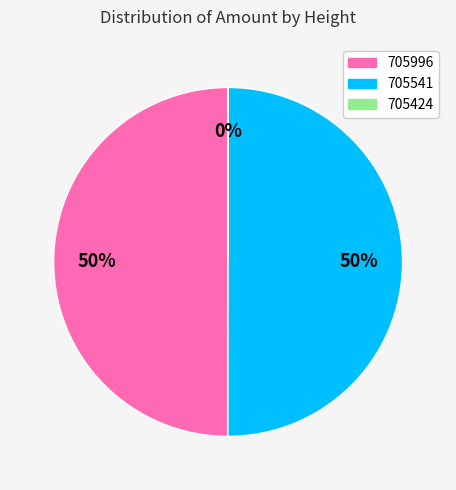

Is it true that 705541 is 35% of the pie?

False